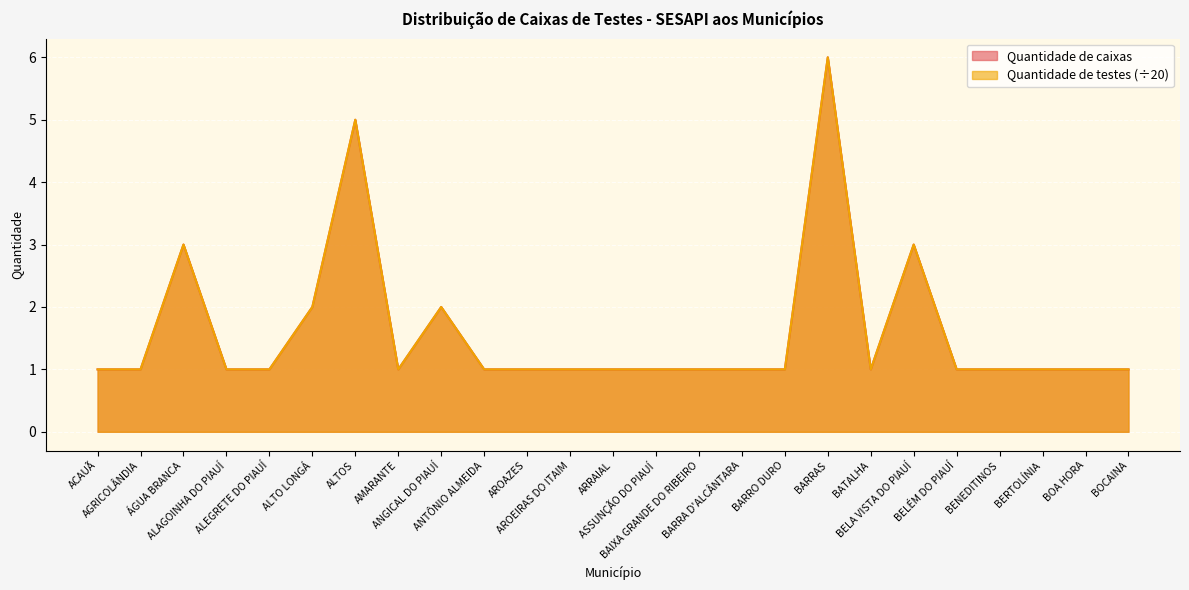

Which series has the largest range (max minus min)?

Quantidade de caixas